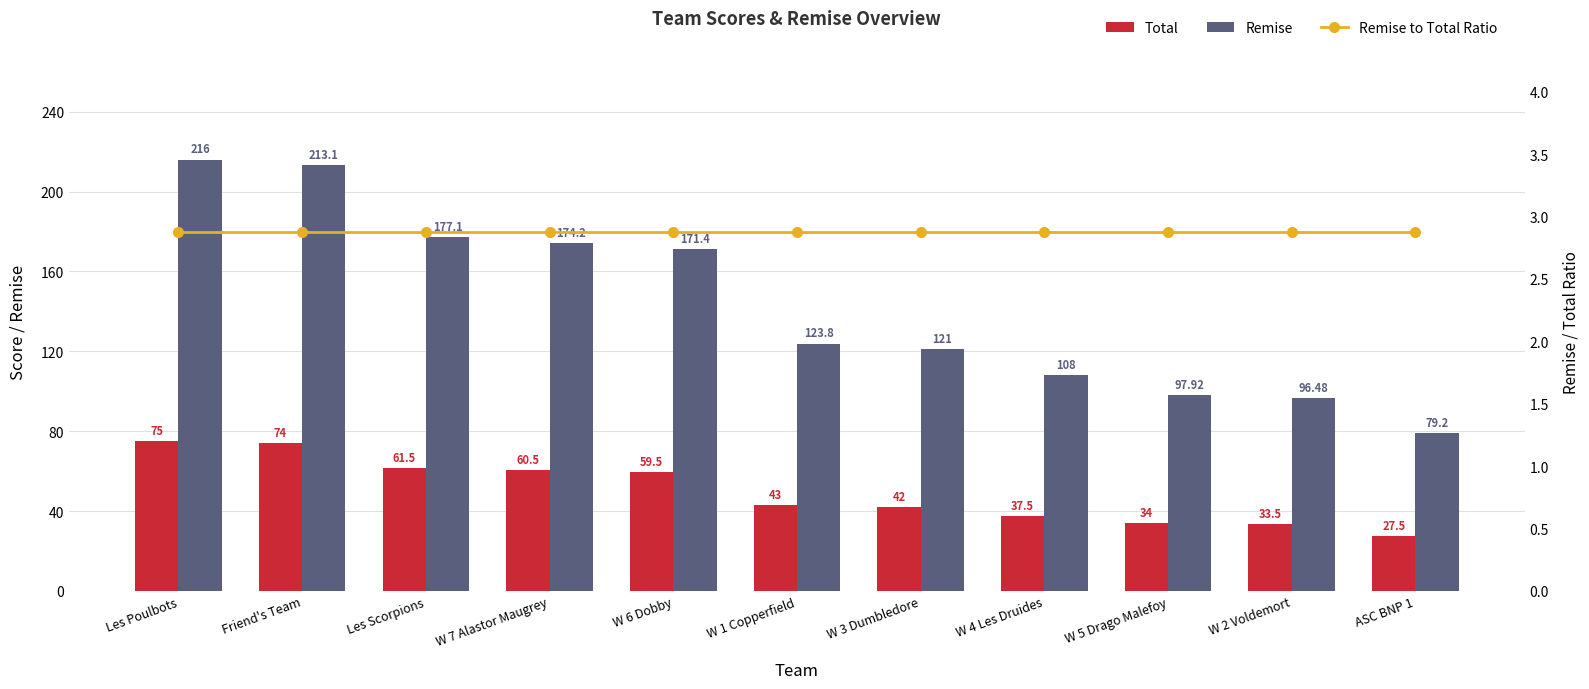

Reading right to left, transcribe all the data shown in this chart.

Total: 27.5	33.5	34.0	37.5	42.0	43.0	59.5	60.5	61.5	74.0	75.0
Remise: 79.2	96.5	97.9	108.0	121.0	123.8	171.4	174.2	177.1	213.1	216.0
Remise to Total Ratio: 2.9	2.9	2.9	2.9	2.9	2.9	2.9	2.9	2.9	2.9	2.9